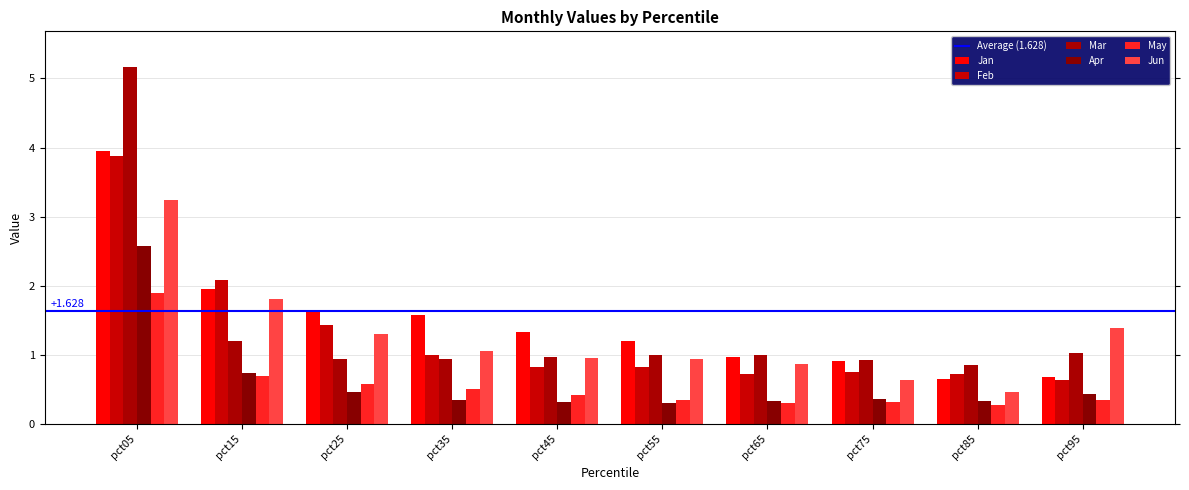

Is it true that Apr equals 0.4 at pct95?

True